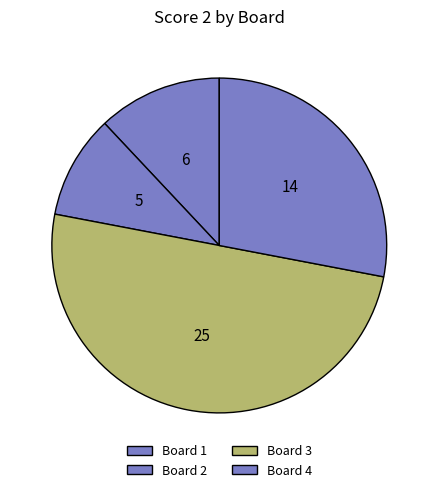

To the nearest percent, what portion does Board 3 represent?

50%